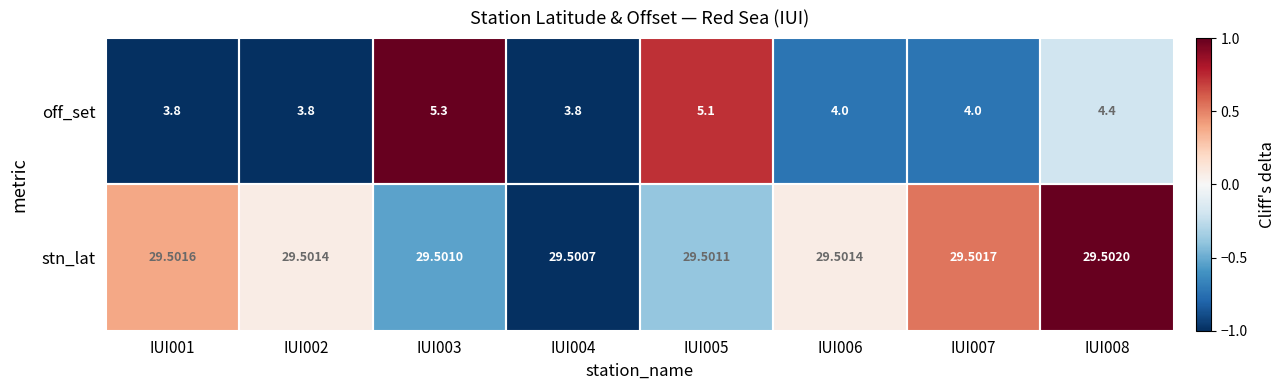

What is the total value across all series at IUI004?

33.3